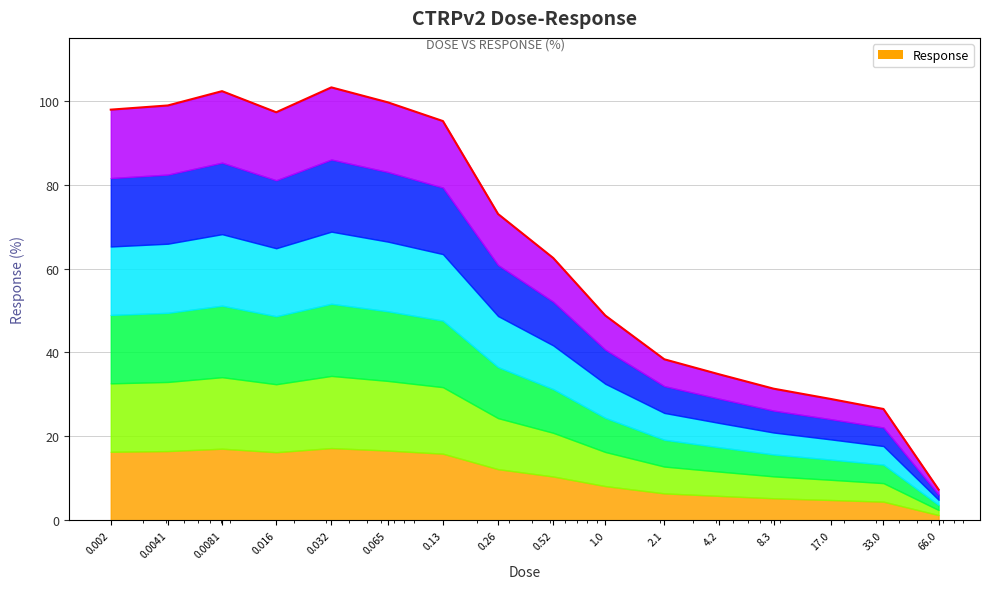

What is the sum of the values at 2.1 and 0.52?

100.9